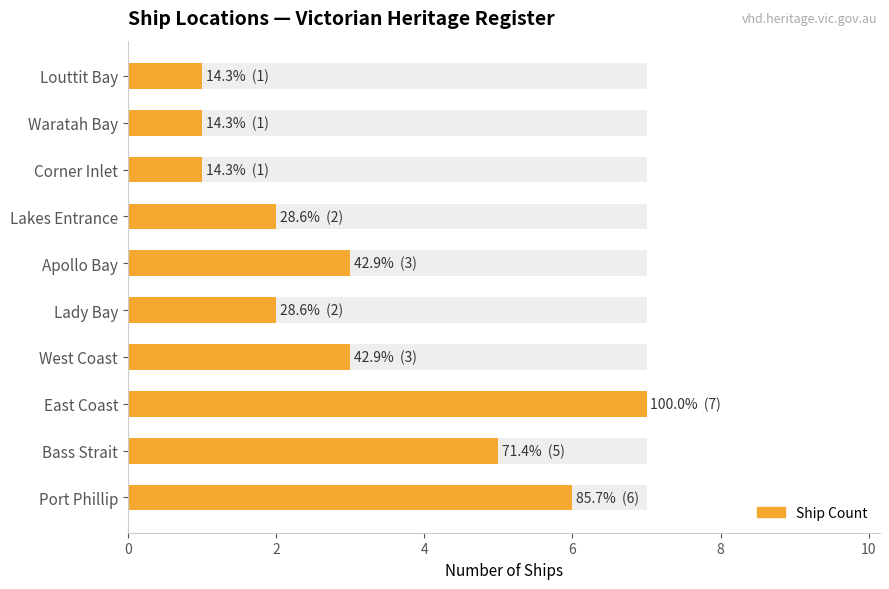

What is the minimum value shown in the chart?

1